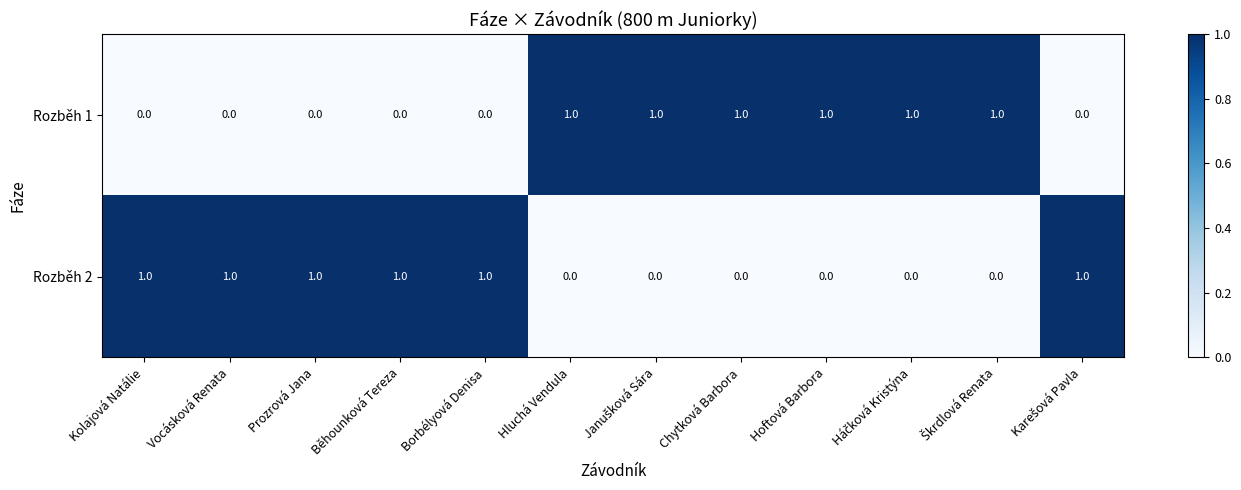

The value of Rozběh 1 at Vocásková Renata is 0. True or false?

True